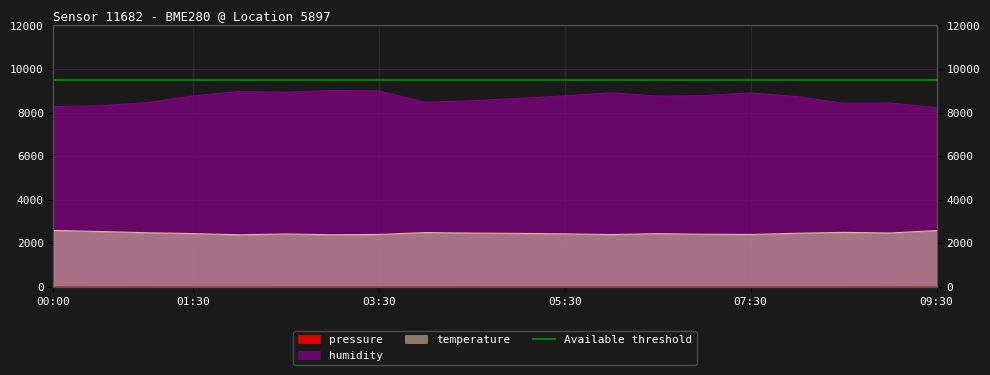

Where is the first local maximum for humidity?

02:00